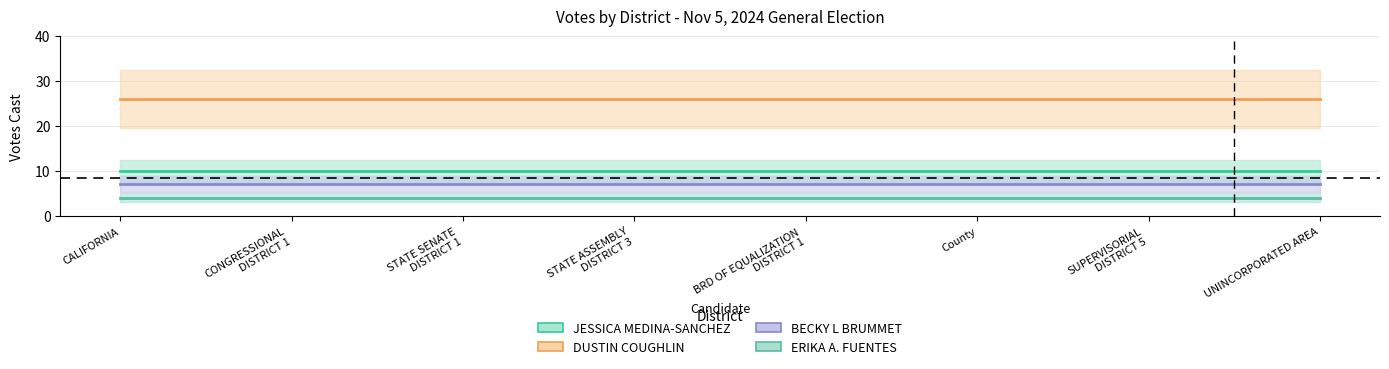

The value of BECKY L BRUMMET at County is 4. True or false?

False